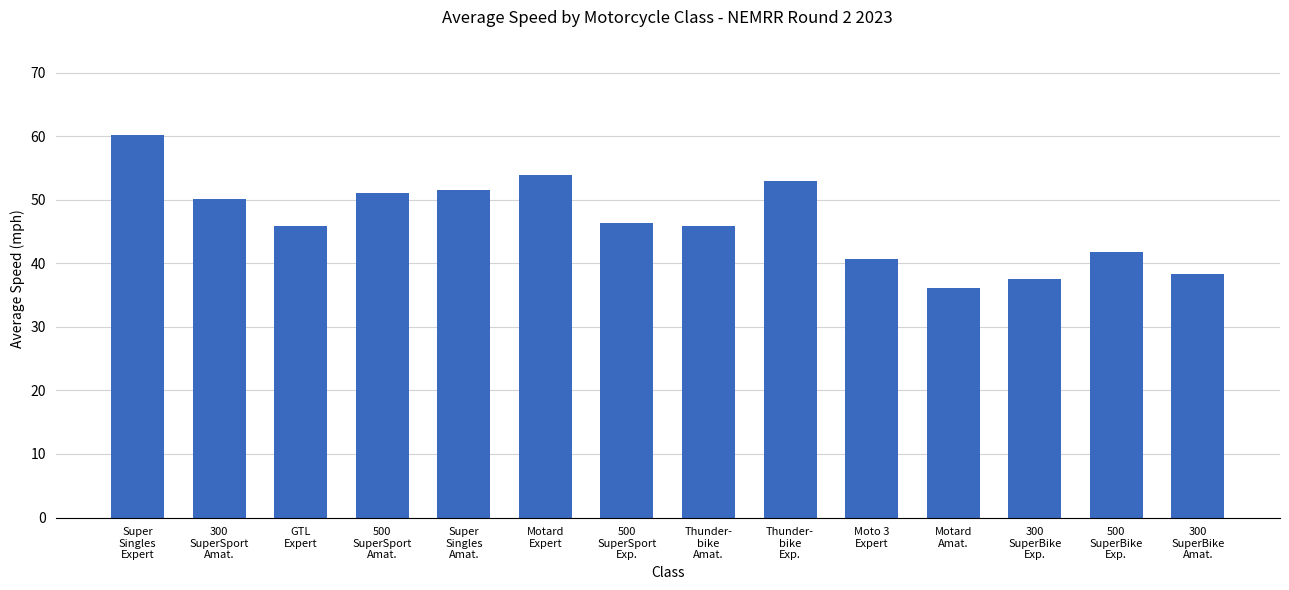

The value at Super
Singles
Amat. is 51.6. True or false?

True